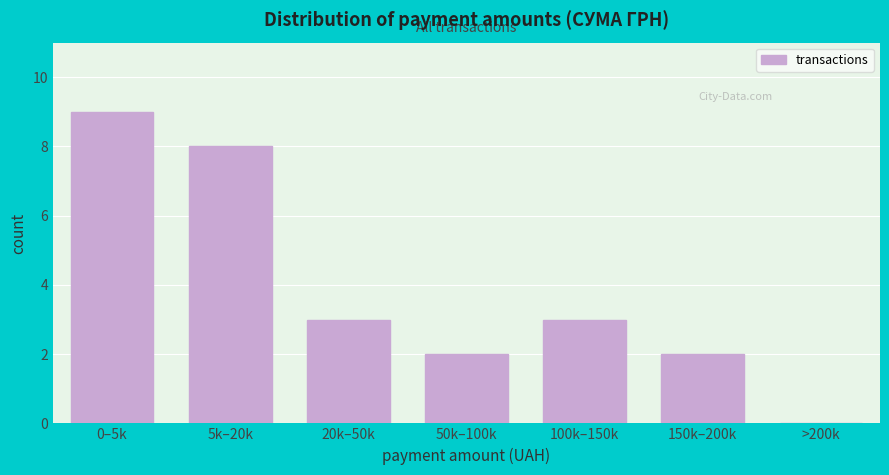

Reading right to left, transcribe all the data shown in this chart.

>200k=0	150k–200k=2	100k–150k=3	50k–100k=2	20k–50k=3	5k–20k=8	0–5k=9